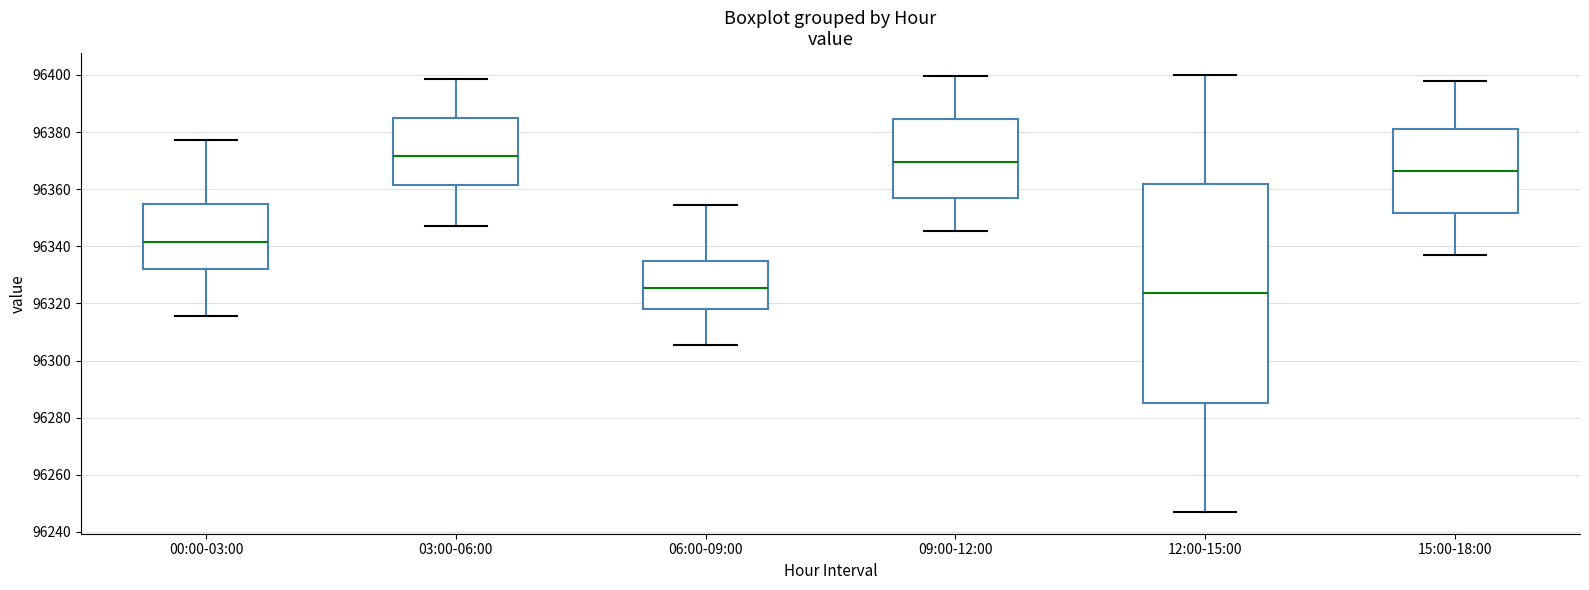

Where does the upper whisker of the box for 12:00-15:00 end on the y-axis? The values are not printed on the chart, so give them approximately, as read against the axis.

96400